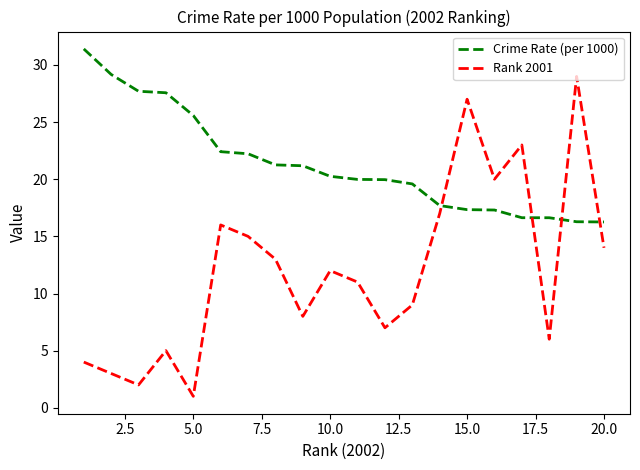

What is the difference between the maximum and minimum values in the Rank 2001 series?

28.0